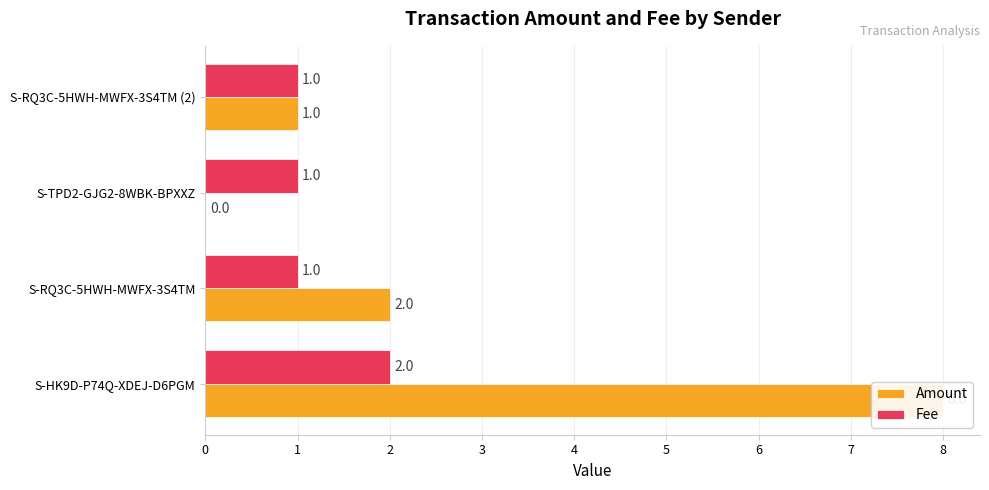

At 0, list the series in order from smallest to largest.

Fee, Amount